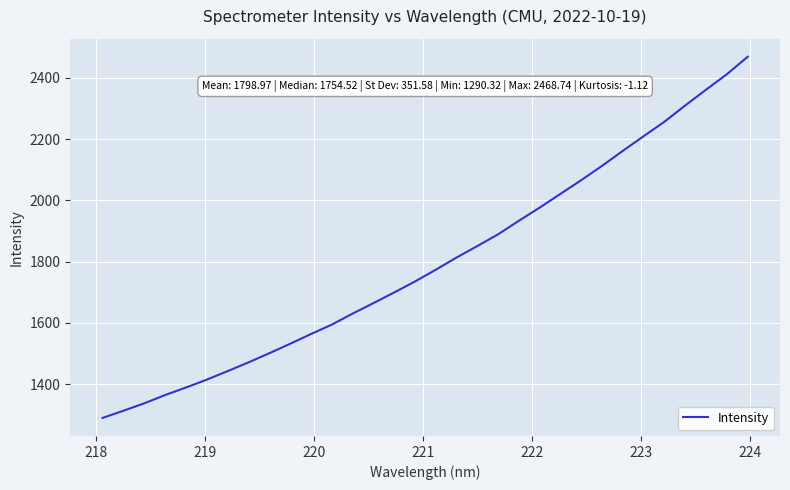

What is the difference between the maximum and second lowest values?

1155.1